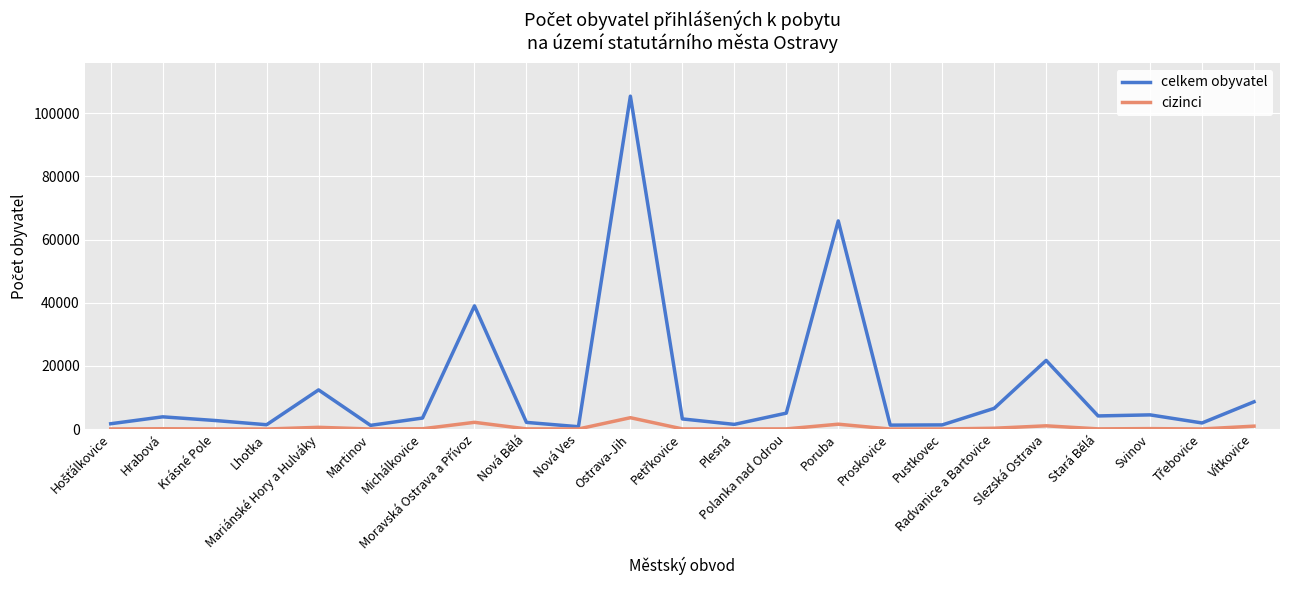

List the series in order of their overall mean, highest first.

celkem obyvatel, cizinci